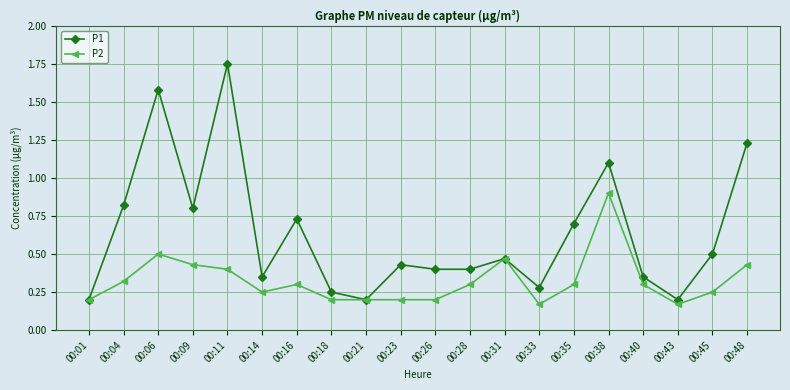

Is it true that P1 equals 0.3 at 00:28?

False